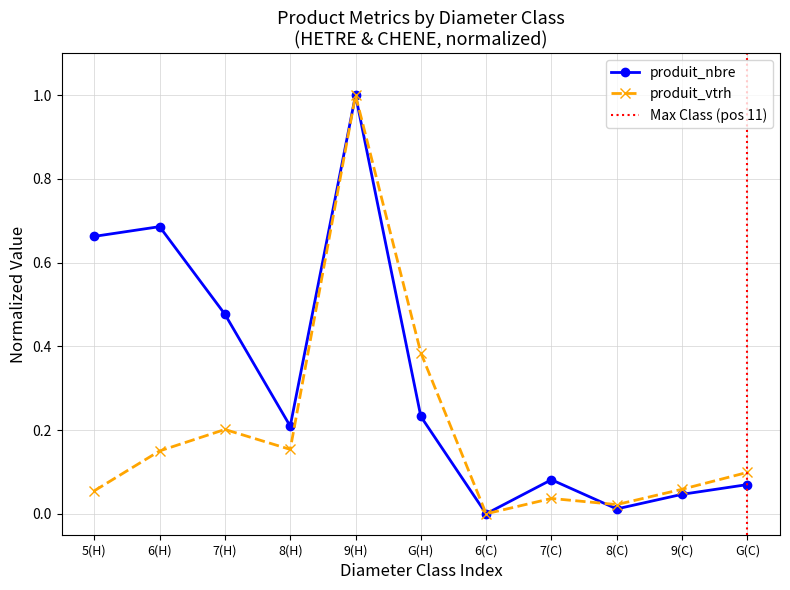

The value of produit_nbre at 5(H) is 0.9. True or false?

False